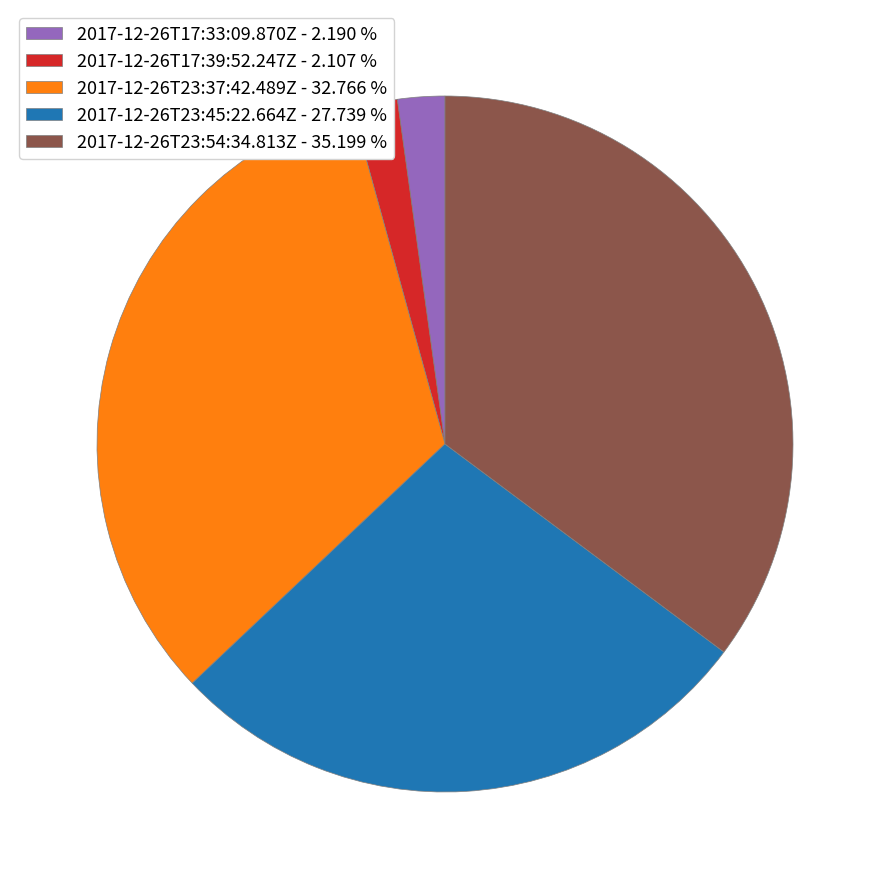

Between 2017-12-26T23:37:42.489Z - 32.766 % and 2017-12-26T23:45:22.664Z - 27.739 %, which is larger?

2017-12-26T23:37:42.489Z - 32.766 %